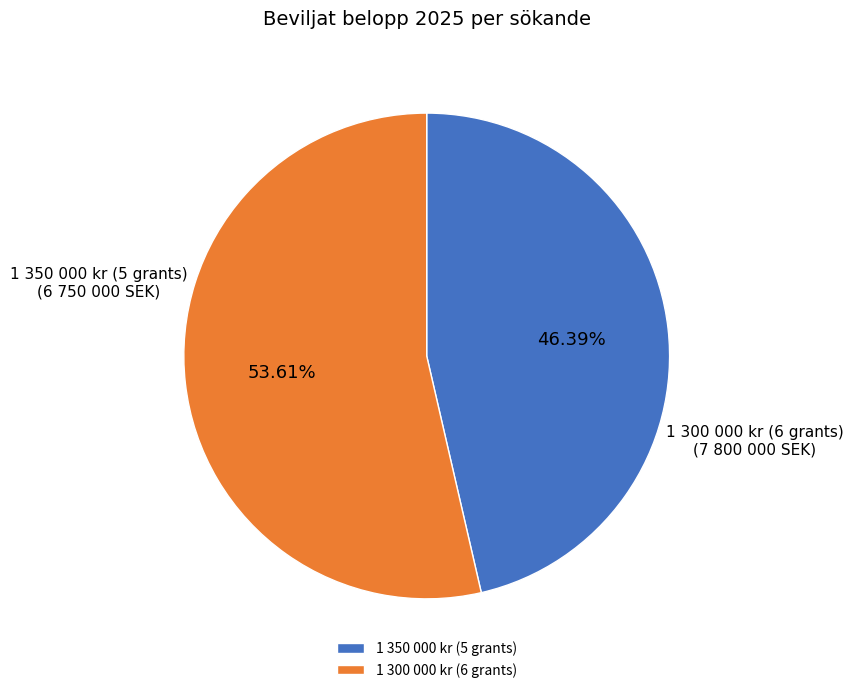

Rank the categories by value from lowest to highest.

1 350 000 kr (5 grants), 1 300 000 kr (6 grants)